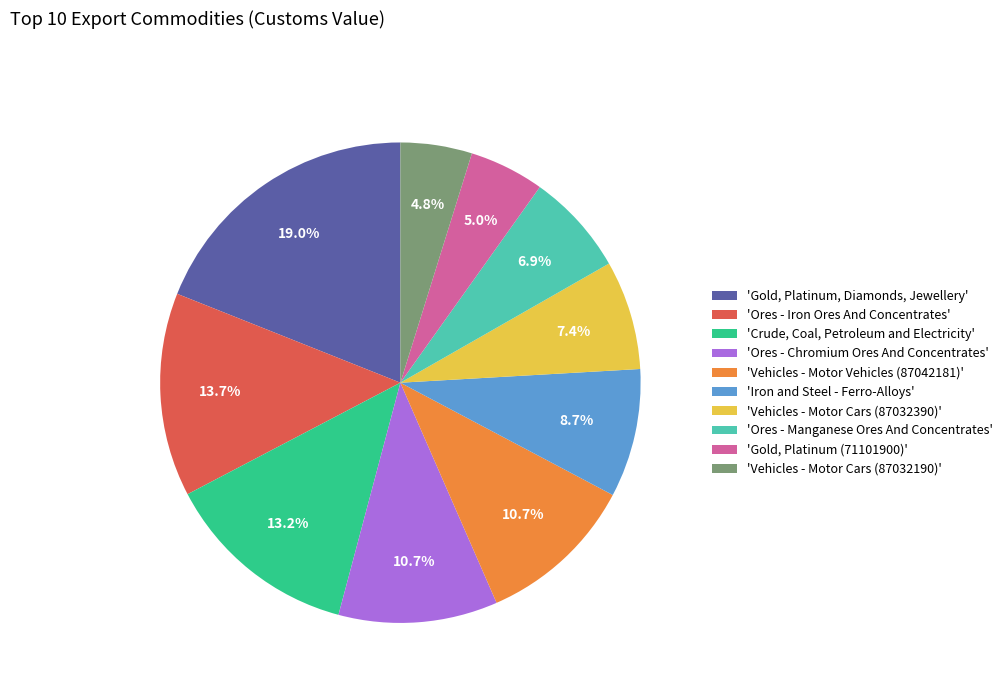

Is the sum of 'Ores - Manganese Ores And Concentrates' and 'Vehicles - Motor Cars (87032190)' greater than half?

No